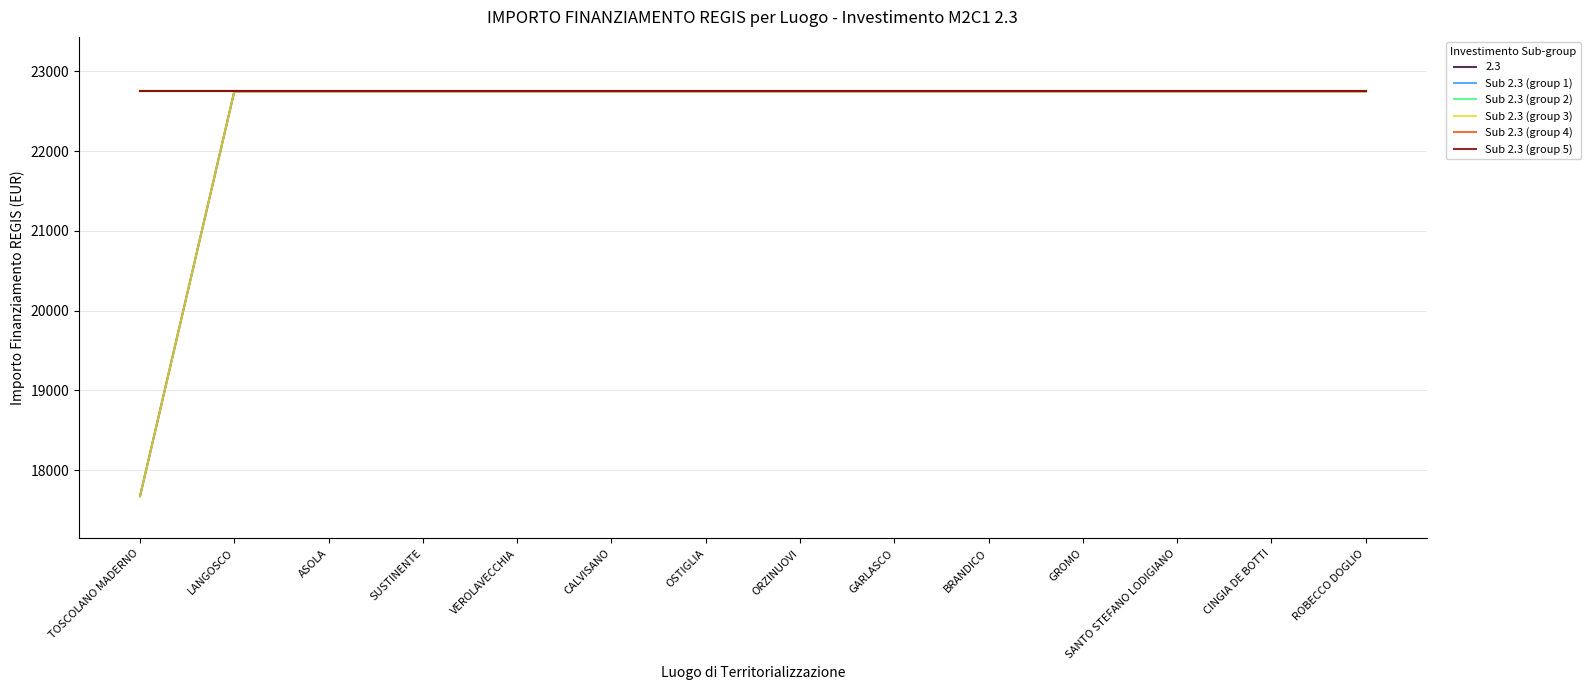

Does the chart display data point markers on the line(s)?

No